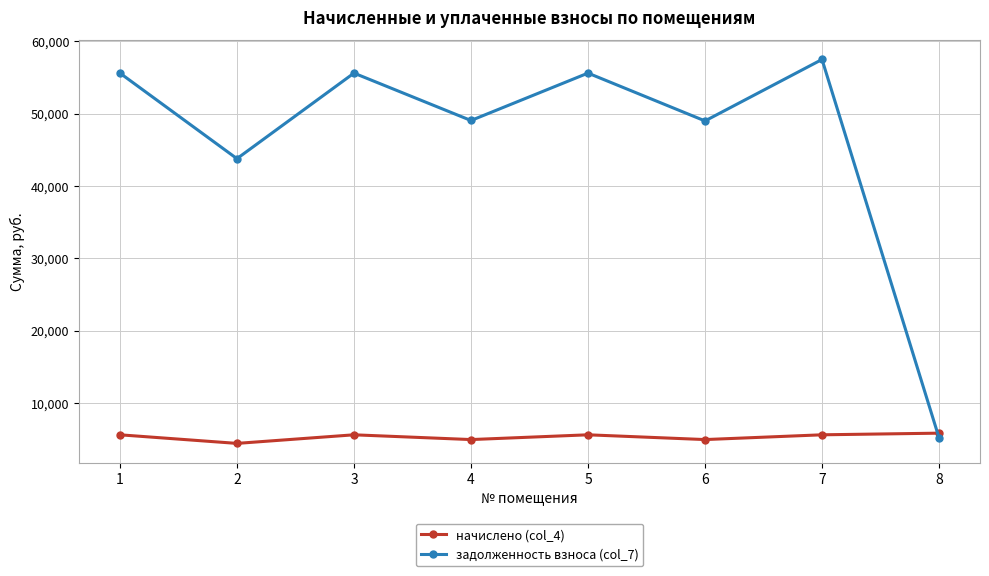

Which series changed the most between 1 and 6?

задолженность взноса (col_7)